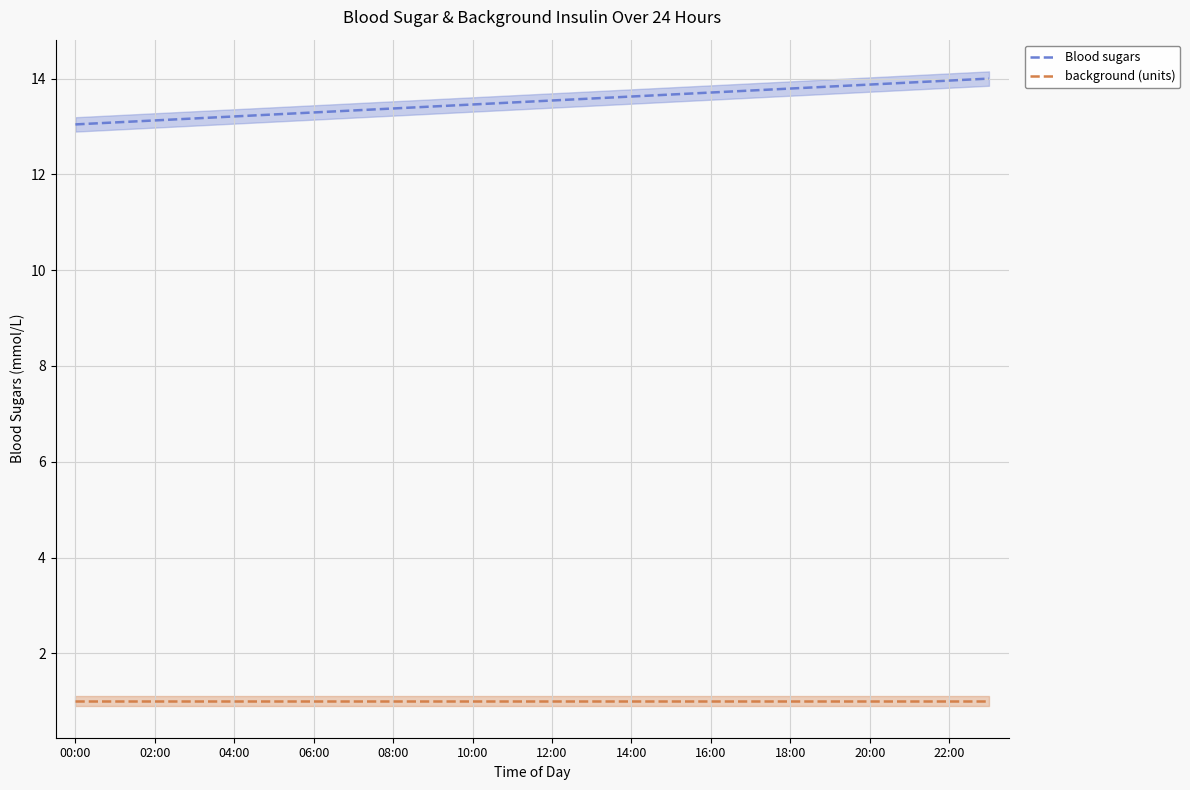

The value of background (units) at 12:00 is 1.5. True or false?

False